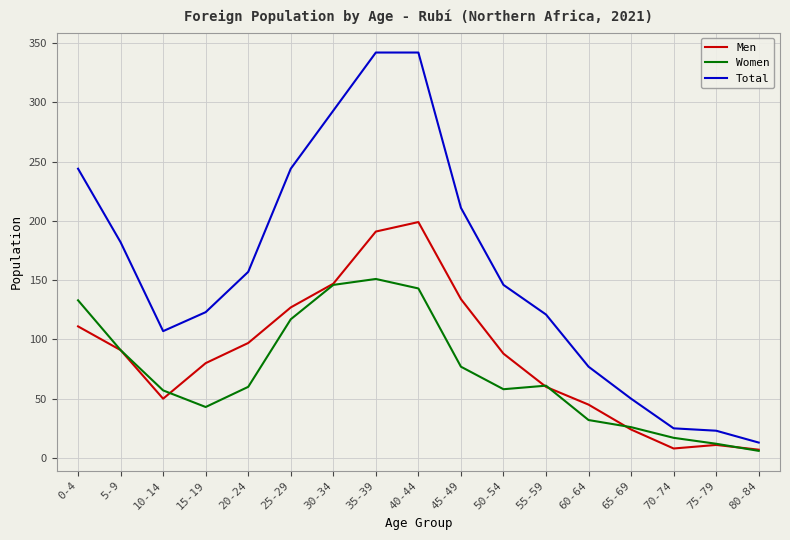

List the series in order of their peak value, highest first.

Total, Men, Women